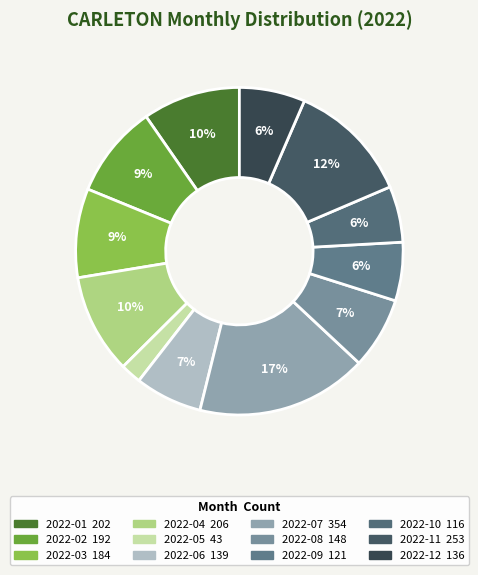

What is the largest slice in the pie chart?

2022-07